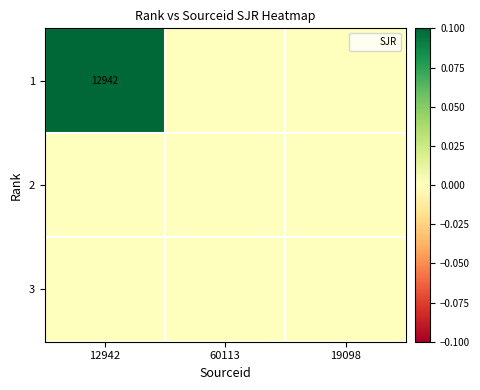

Which series has the largest range (max minus min)?

1